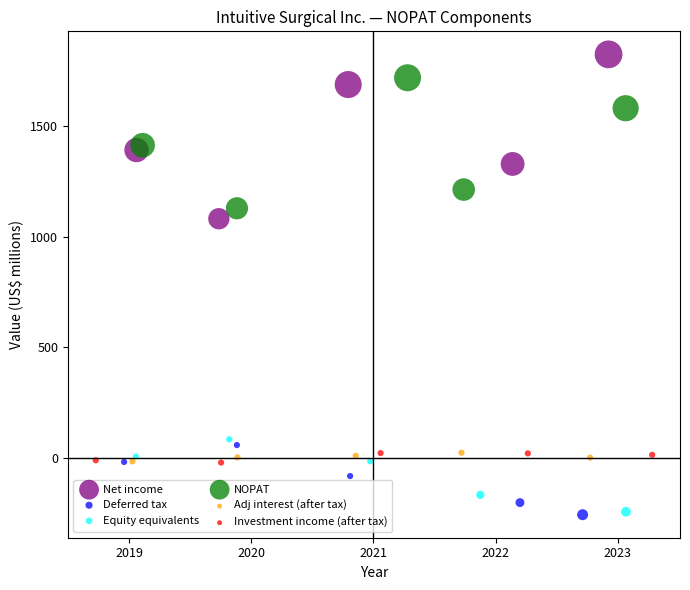

Which series has the widest spread of Y values?

Net income